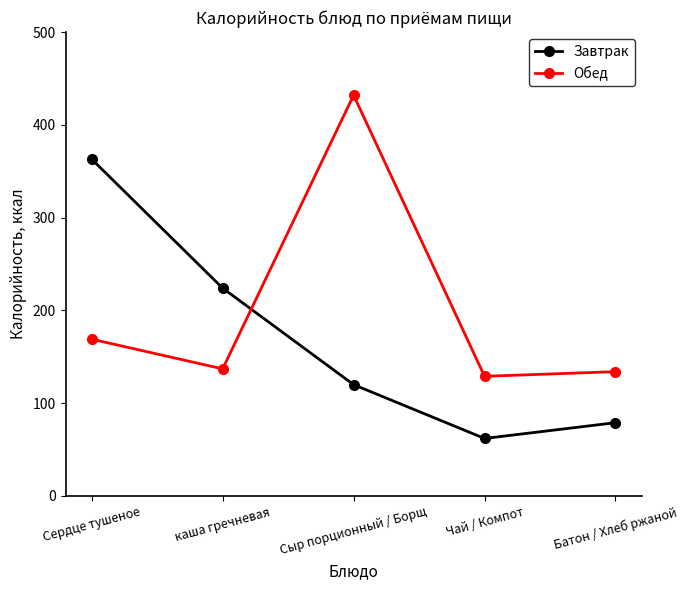

Is it true that Завтрак equals 79 at Батон / Хлеб ржаной?

True